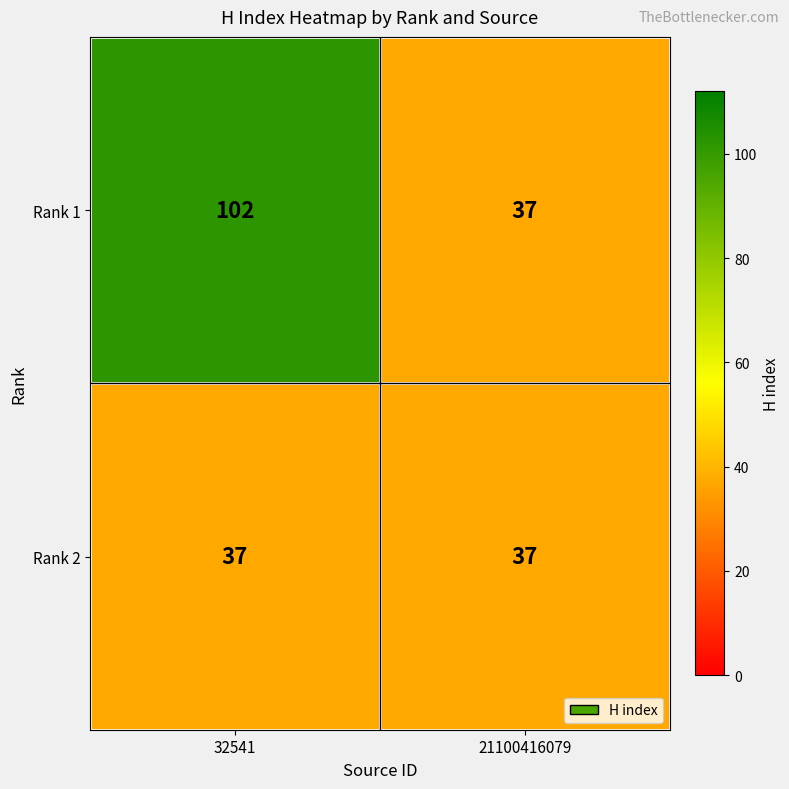

Which label corresponds to the largest value in the chart?

32541